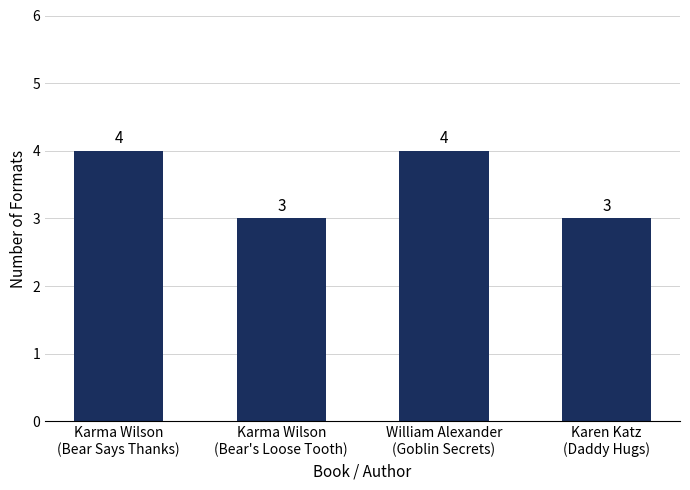

Reading right to left, extract all data points from this chart.

Karen Katz
(Daddy Hugs)=3	William Alexander
(Goblin Secrets)=4	Karma Wilson
(Bear's Loose Tooth)=3	Karma Wilson
(Bear Says Thanks)=4